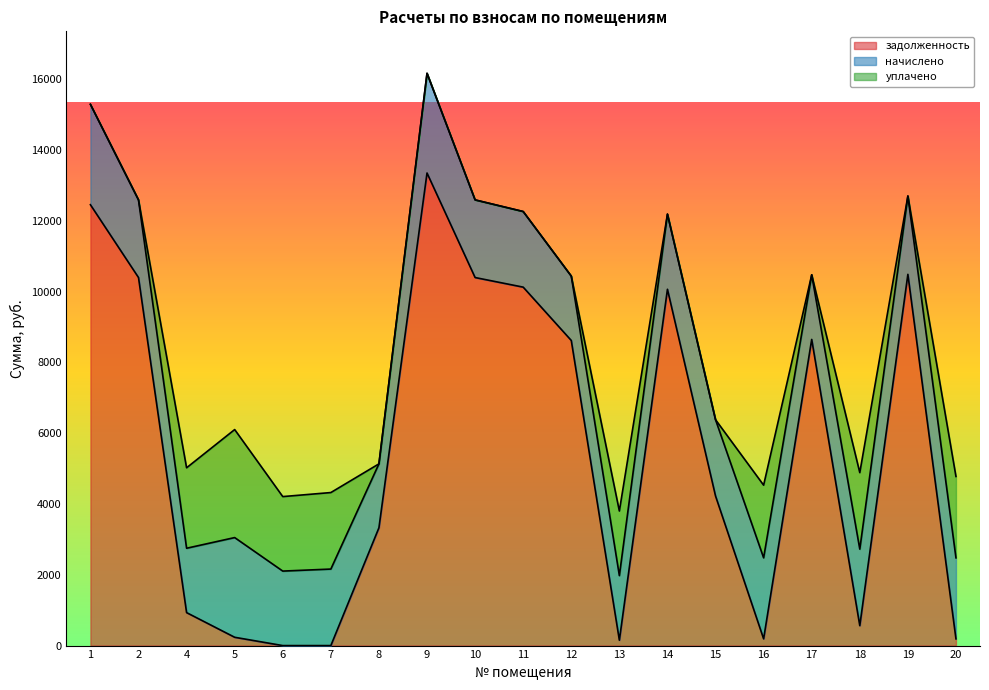

Reading left to right, what are all the values shown in this chart?

задолженность: 12458.3	10400.6	931.6	234.8	0.0	0.0	3329.3	13355.0	10400.6	10129.3	8622.0	152.1	10069.0	4227.1	190.8	8652.1	562.9	10491.0	190.4
начислено: 2836.6	2194.2	1819.0	2817.5	2105.2	2162.4	1806.2	2817.5	2194.2	2137.0	1819.0	1825.3	2124.2	2156.0	2289.6	1825.3	2162.4	2213.3	2289.6
уплачено: 0.0	0.0	2273.7	3052.3	2105.2	2162.2	0.0	0.0	0.0	0.0	0.0	1825.3	0.0	0.0	2052.8	0.0	2162.4	0.0	2298.8